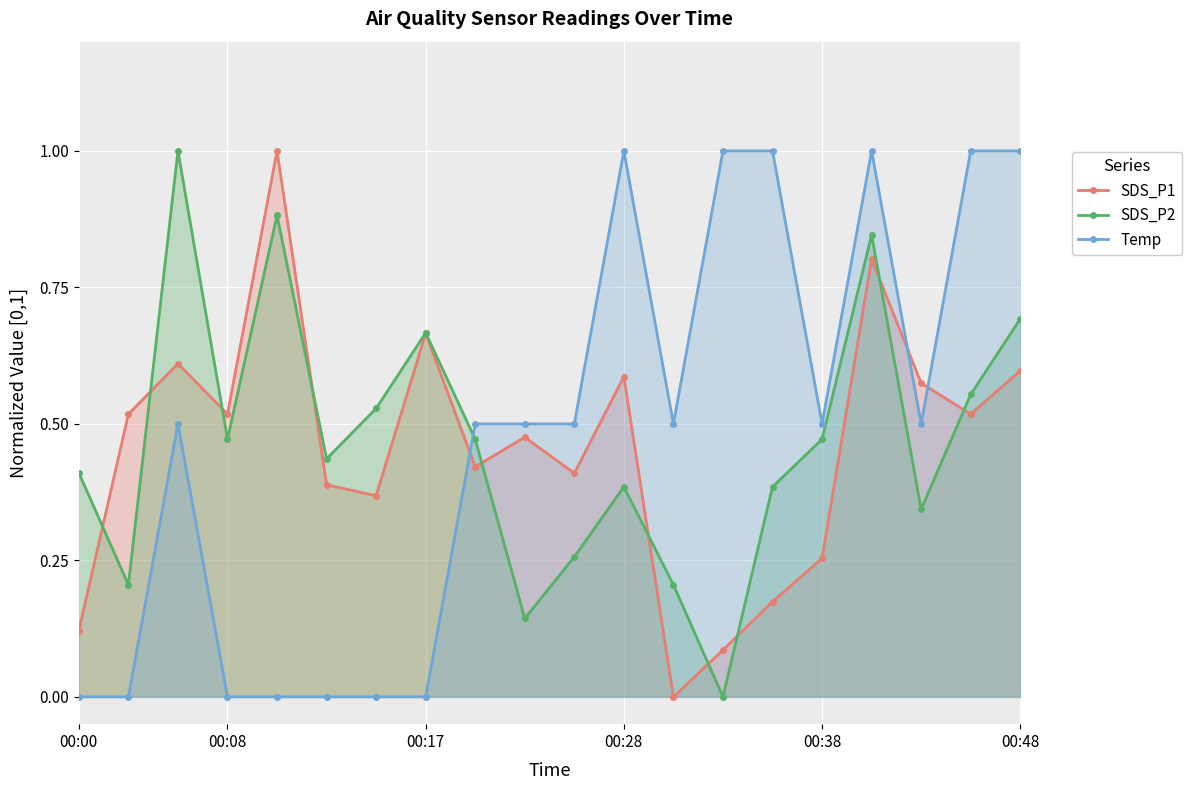

What is the total value across all series at 9?

1.1